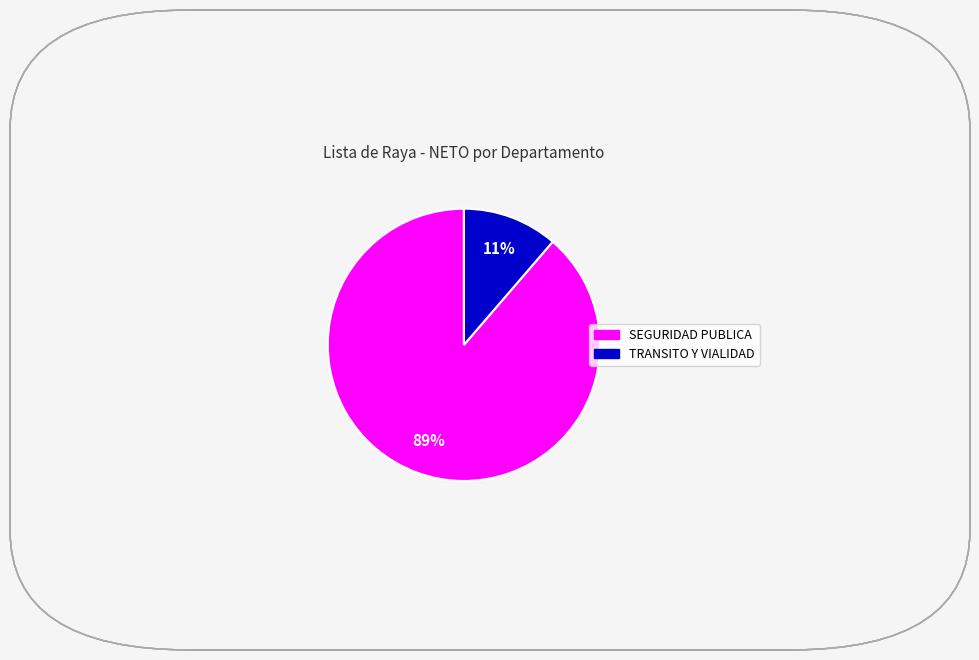

How many segments does this pie chart have?

2